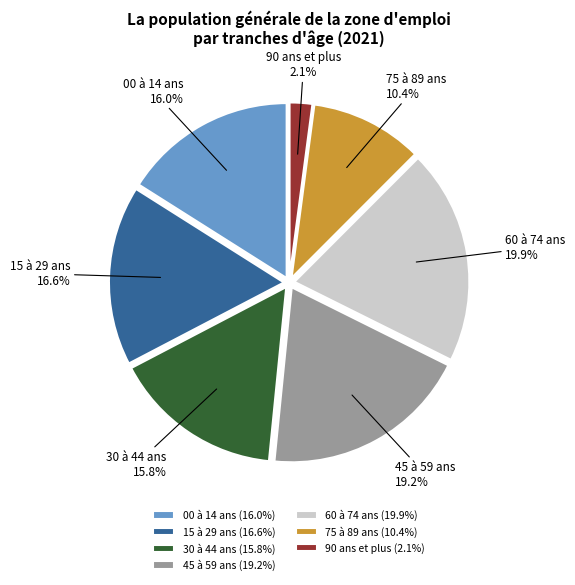

Which has a higher value, 45 à 59 ans or 15 à 29 ans?

45 à 59 ans